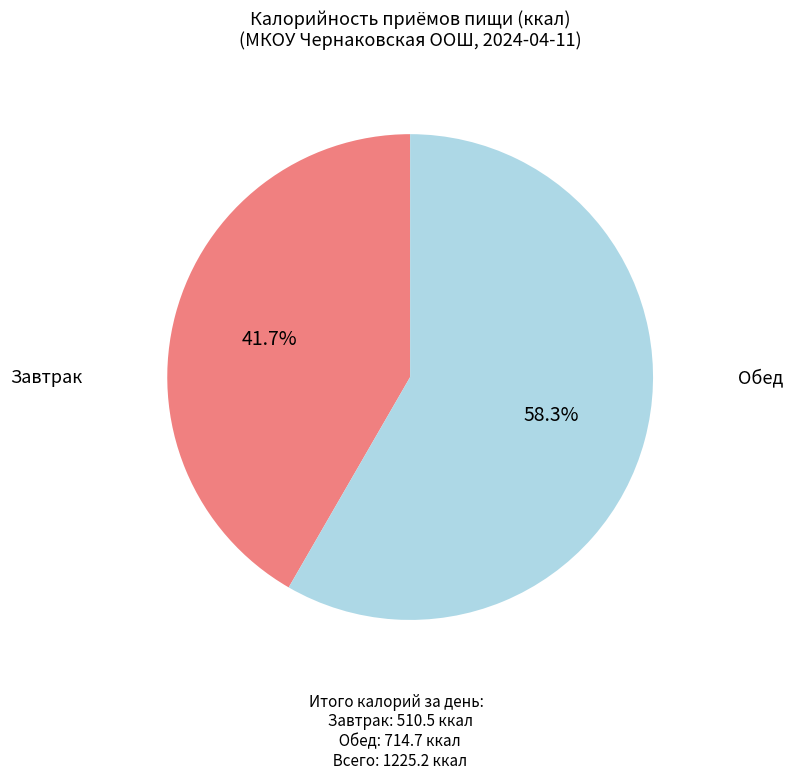

What percentage is NOT represented by Обед?

41.7%